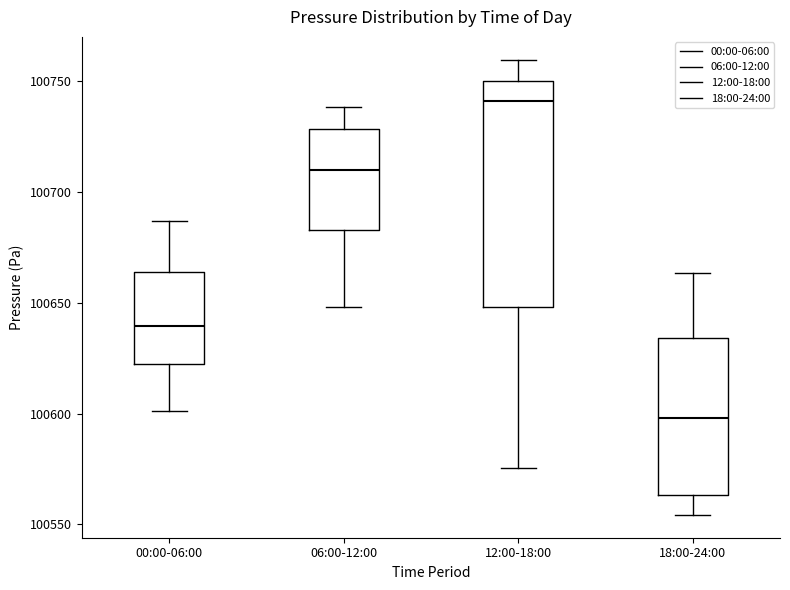

Which box has the highest median line?

12:00-18:00